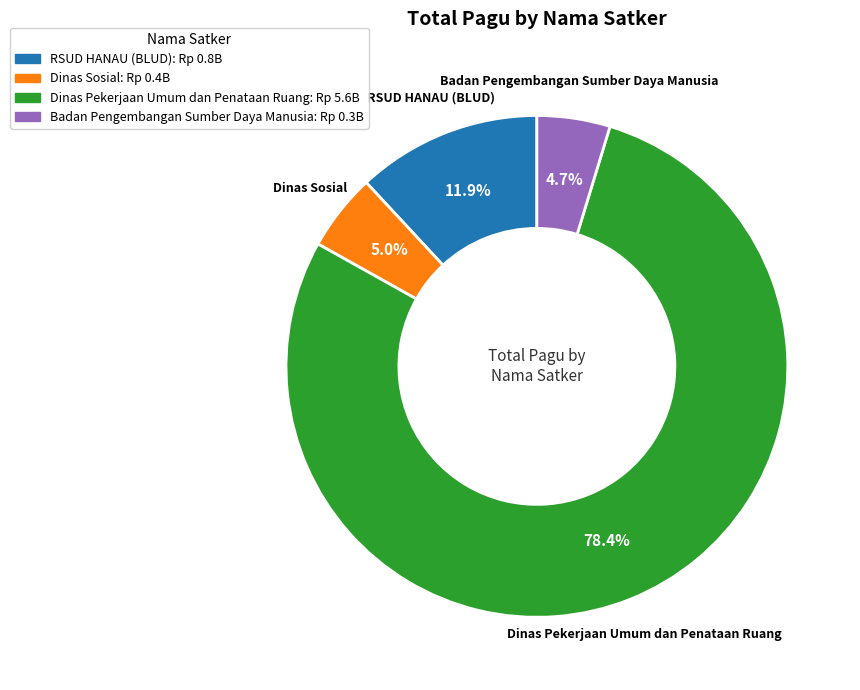

To the nearest percent, what is the difference between the largest and smallest slice percentages?

74%